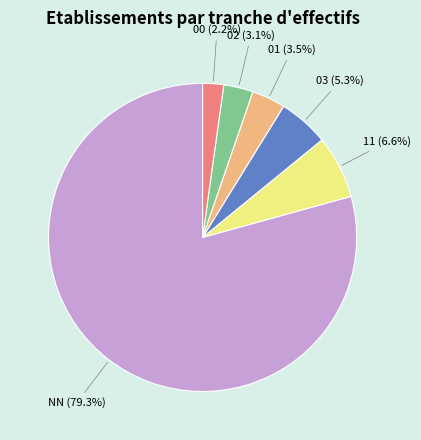

Which slice represents more than half of the pie?

NN